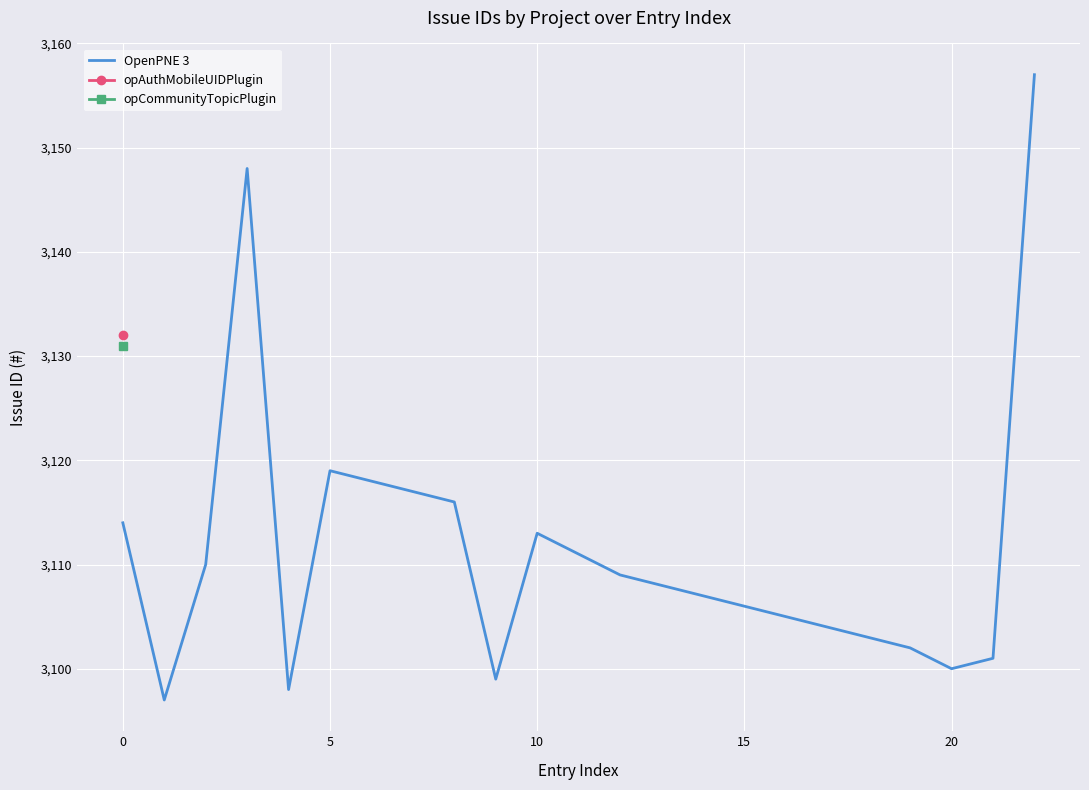

What is the greatest value displayed?

3157